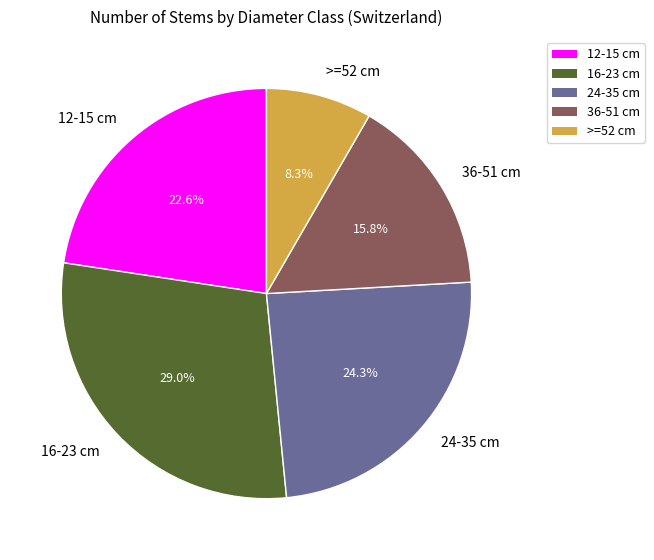

Is there a majority slice in this chart?

No